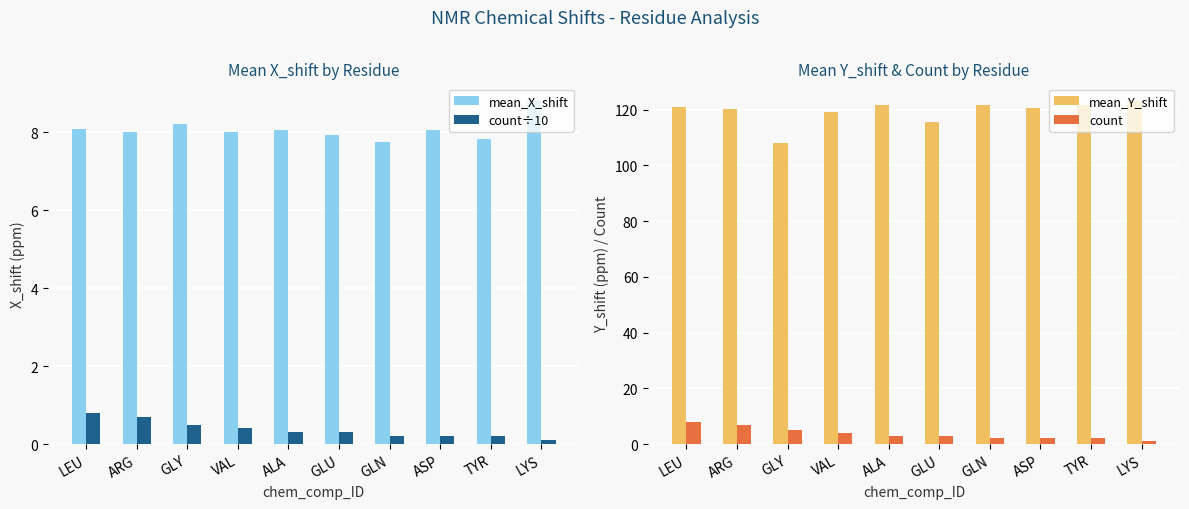

Reading left to right, list all the values displayed in this chart.

mean_X_shift: LEU=8.1	ARG=8.0	GLY=8.2	VAL=8.0	ALA=8.1	GLU=7.9	GLN=7.8	ASP=8.1	TYR=7.8	LYS=8.8
count÷10: LEU=0.8	ARG=0.7	GLY=0.5	VAL=0.4	ALA=0.3	GLU=0.3	GLN=0.2	ASP=0.2	TYR=0.2	LYS=0.1
mean_Y_shift: LEU=120.9	ARG=120.4	GLY=107.9	VAL=119.1	ALA=121.6	GLU=115.6	GLN=121.7	ASP=120.7	TYR=121.6	LYS=123.3
count: LEU=8.0	ARG=7.0	GLY=5.0	VAL=4.0	ALA=3.0	GLU=3.0	GLN=2.0	ASP=2.0	TYR=2.0	LYS=1.0